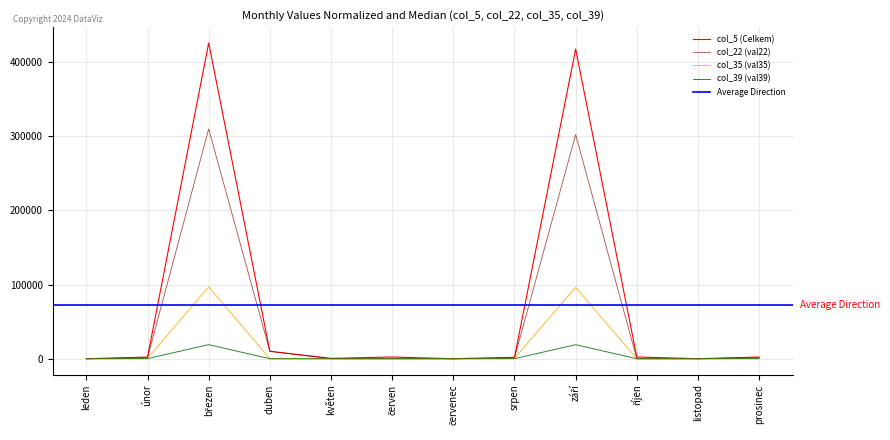

True or false: col_39 (val39) has a value of 0.0 at duben.

True